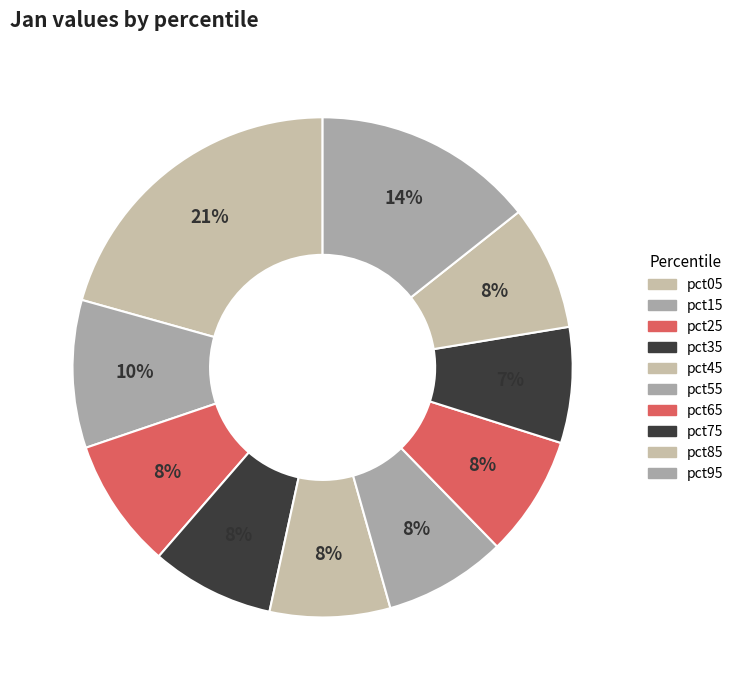

Combined, what portion of the pie is pct05 and pct75?

28.1%